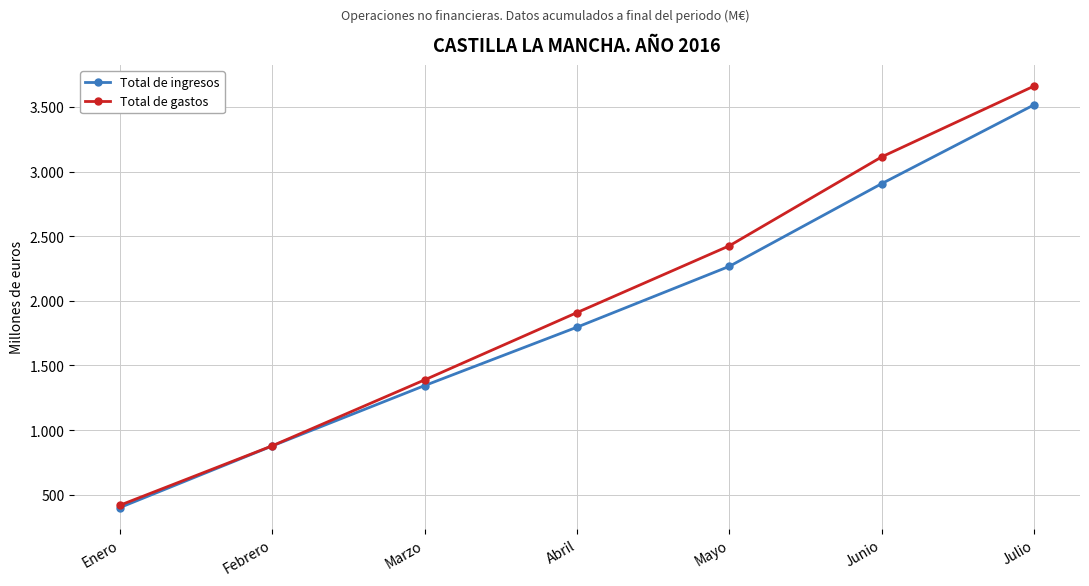

What is the spread (max minus min) of values at Febrero?

1